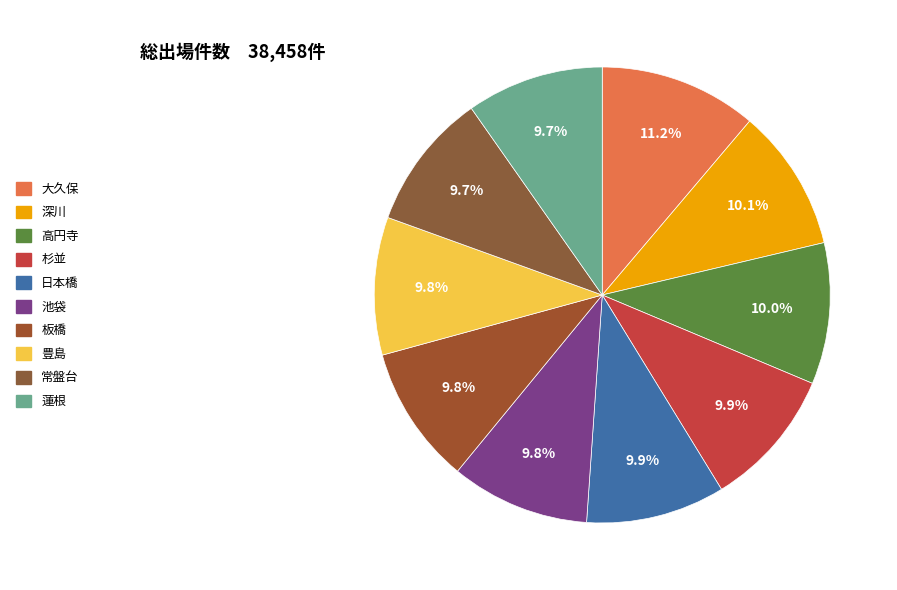

Combined, what portion of the pie is 高円寺 and 蓮根?

19.8%